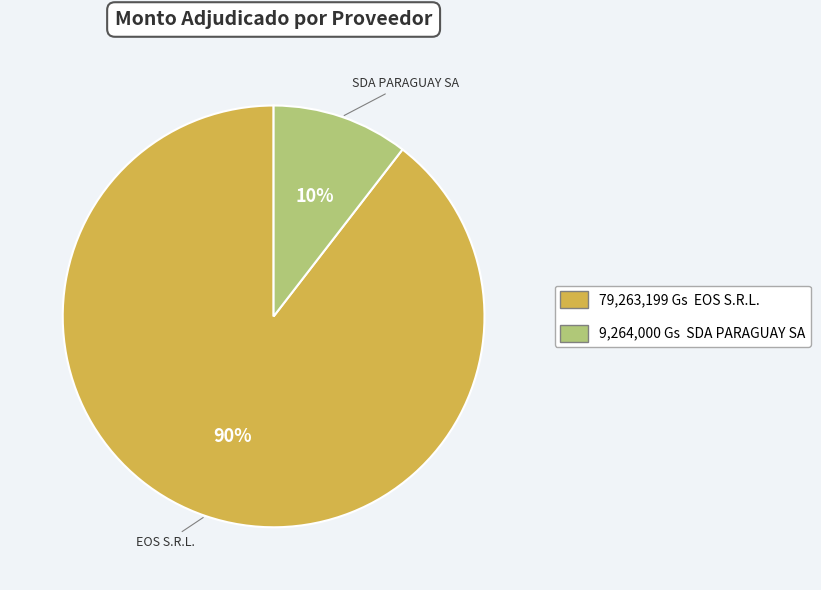

Count the number of slices in the pie.

2